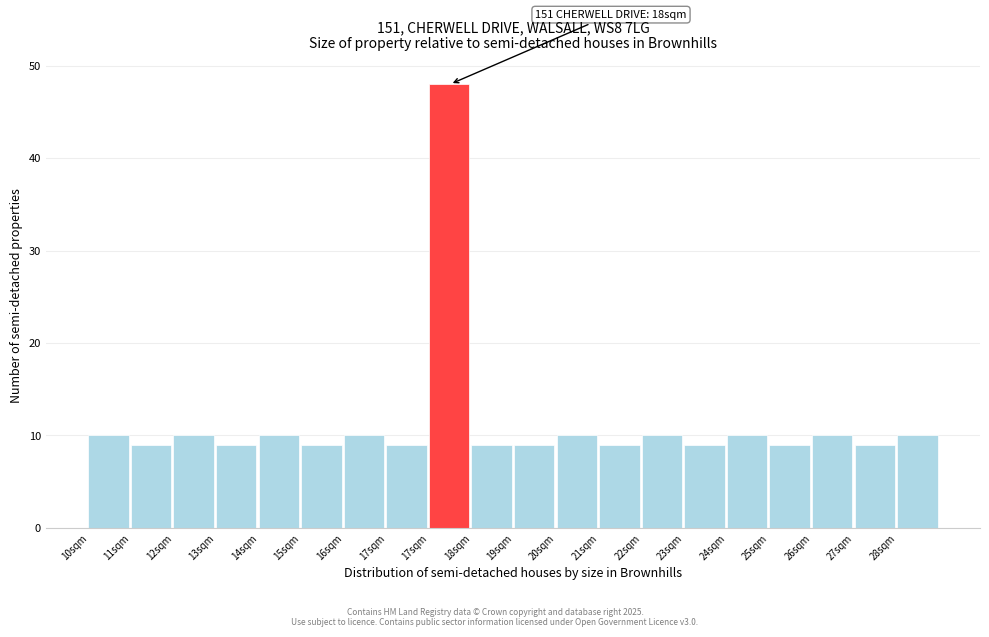

How many bars are there in total?

20